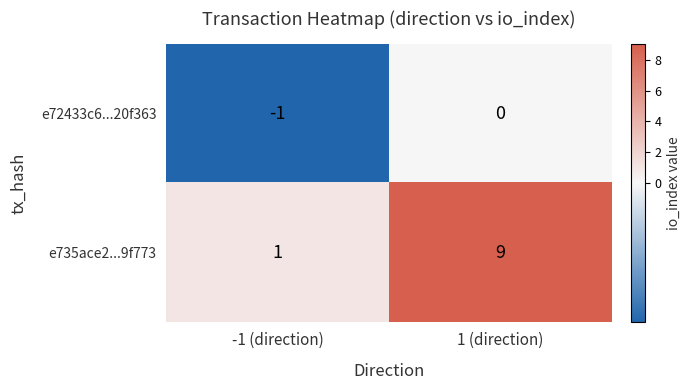

Rank the series by their average value, from lowest to highest.

e72433c6...20f363, e735ace2...9f773